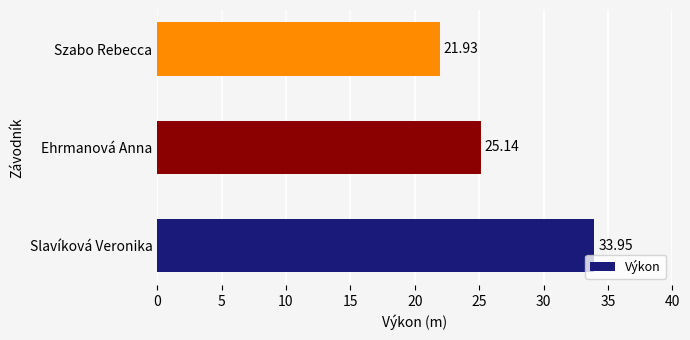

What is the sum of all values?

81.0